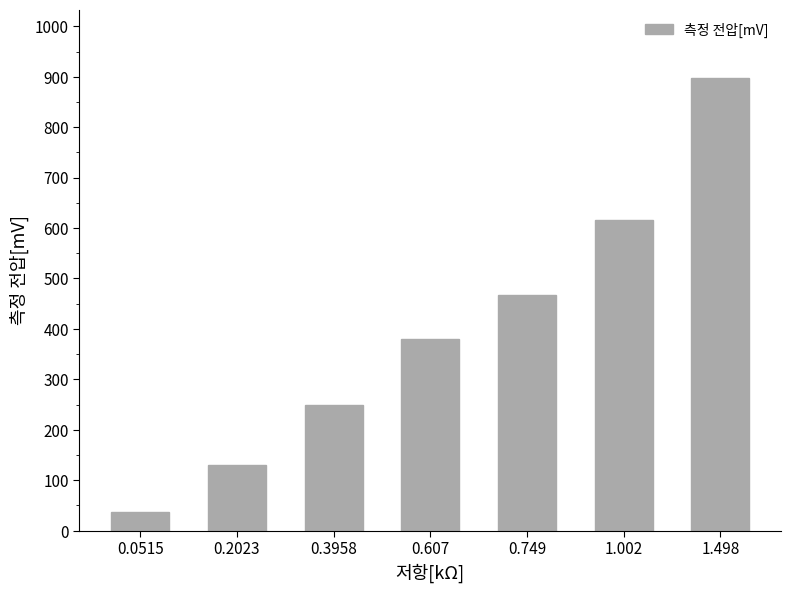

Read the value at 0.3958.

249.2